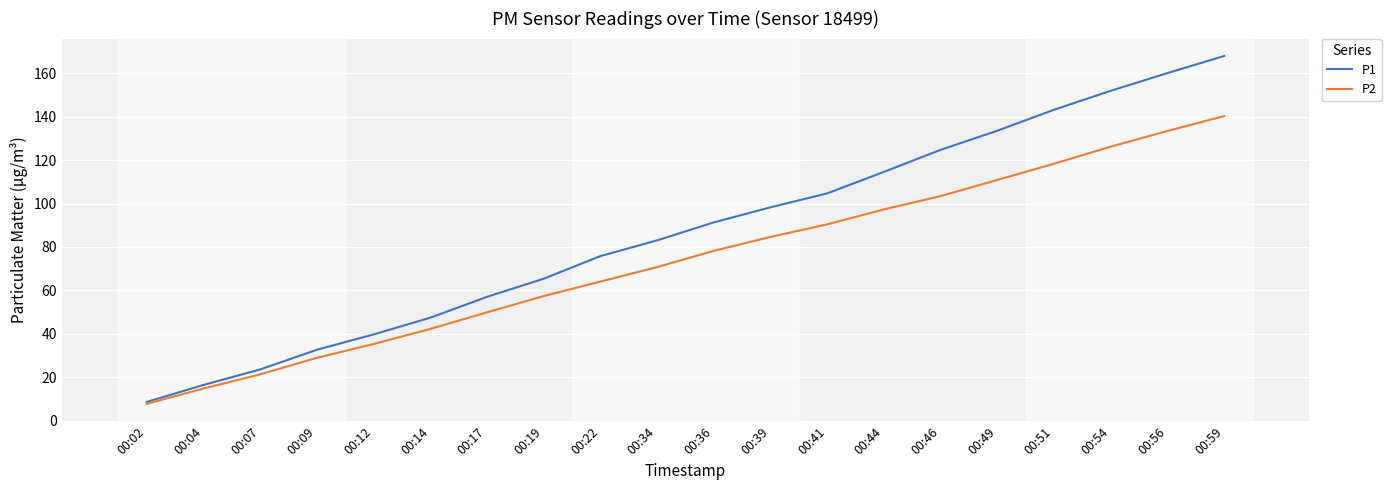

List the labels in order of P2 value, largest first.

00:59, 00:56, 00:54, 00:51, 00:49, 00:46, 00:44, 00:41, 00:39, 00:36, 00:34, 00:22, 00:19, 00:17, 00:14, 00:12, 00:09, 00:07, 00:04, 00:02